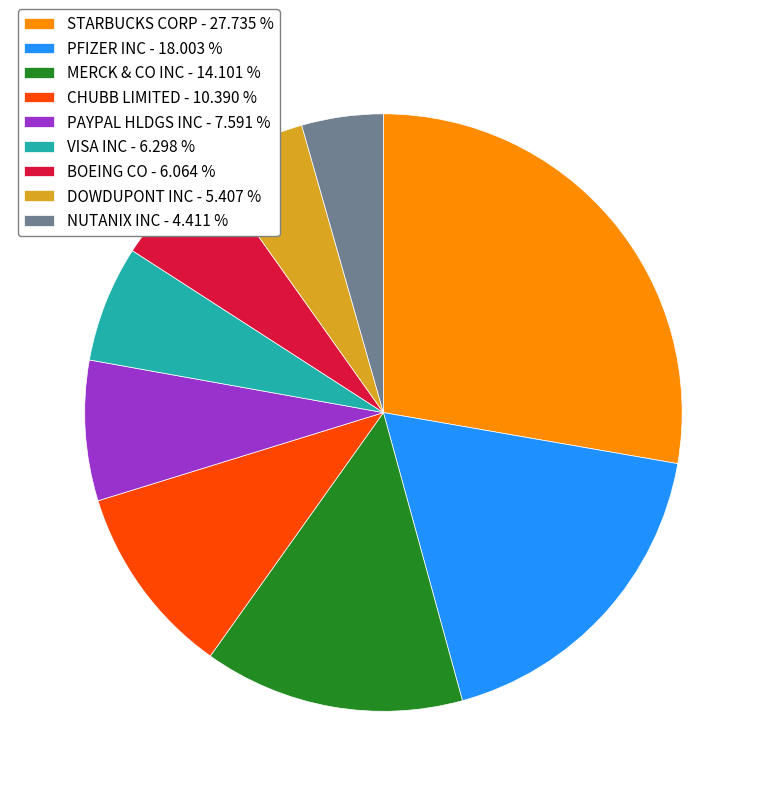

Combined, do BOEING CO - 6.064 % and PFIZER INC - 18.003 % account for over 50%?

No